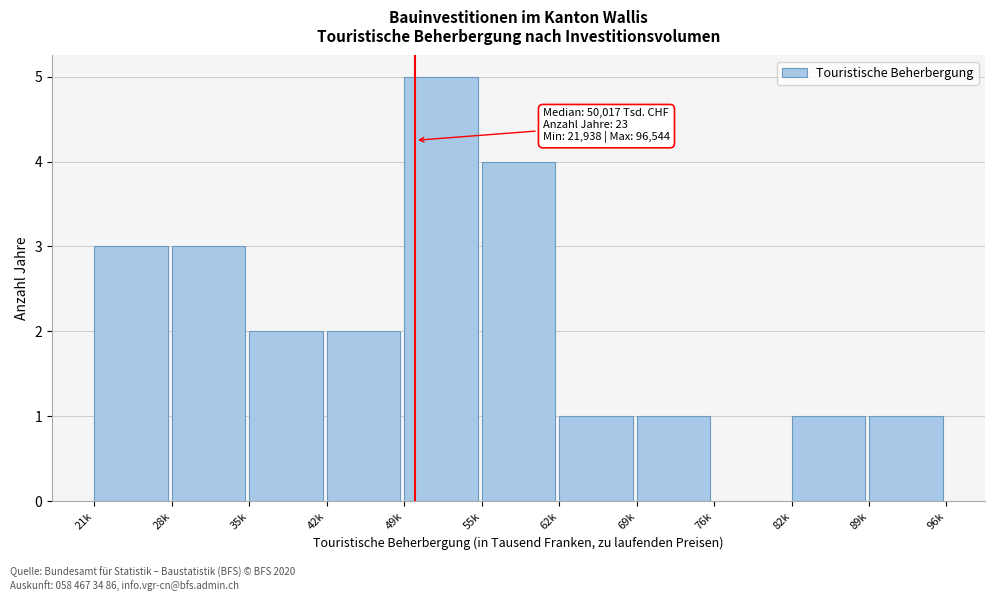

Reading left to right, list all the values displayed in this chart.

21k=3	28k=3	35k=2	42k=2	49k=5	55k=4	62k=1	69k=1	76k=0	82k=1	89k=1